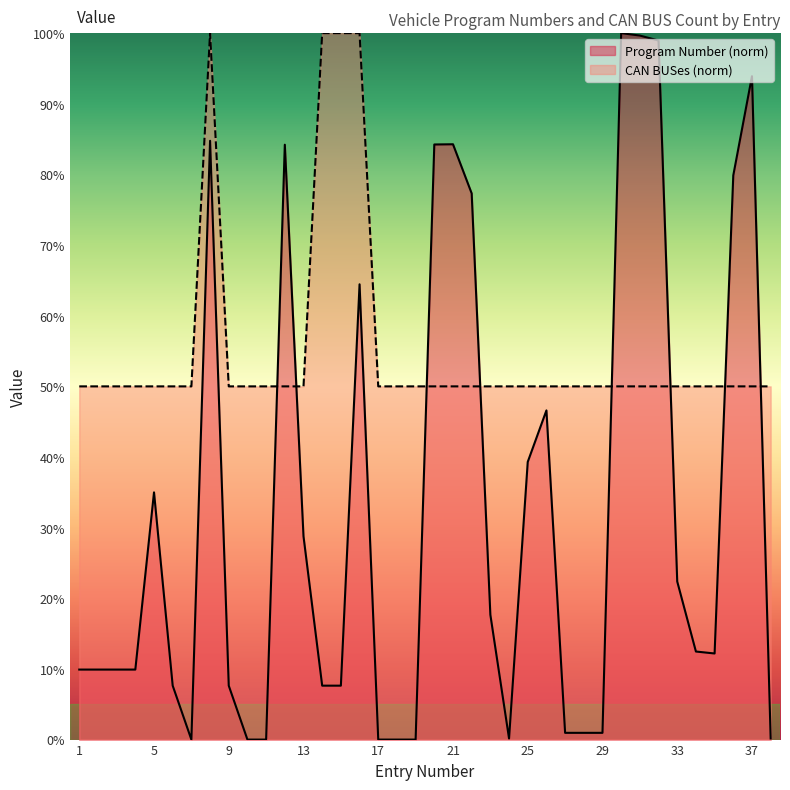

In Program Number, how many points are higher than both neighbors (excluding endpoints)?

8